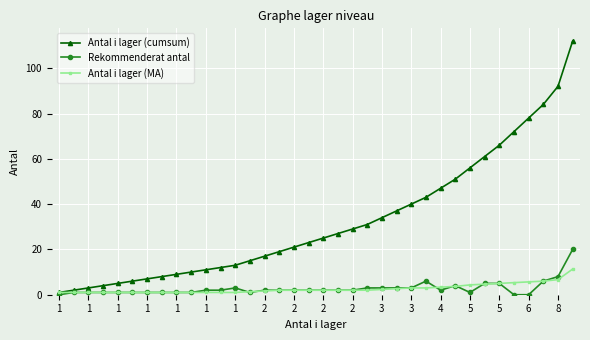

What is the highest value of the Rekommenderat antal series?

20.0